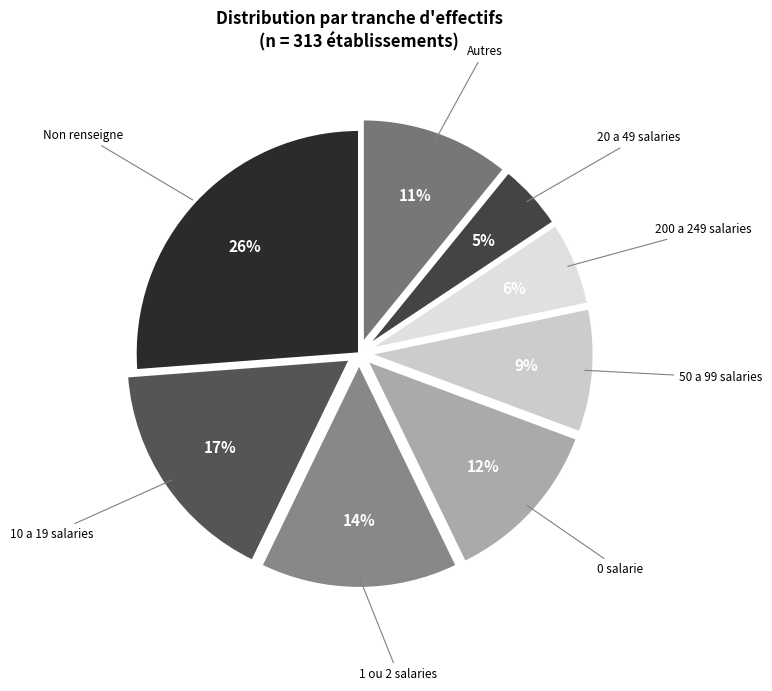

Which slice is the largest?

Non renseigne